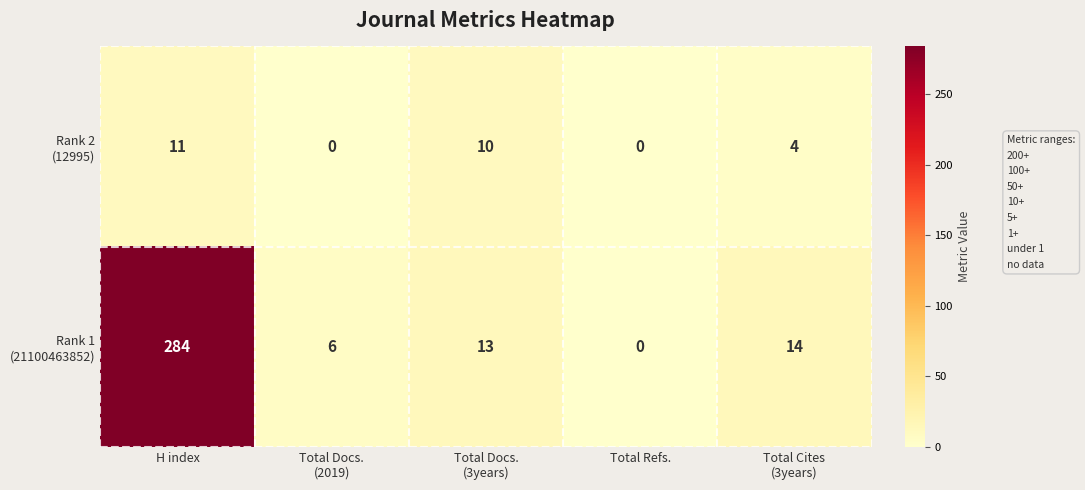

What is the spread (max minus min) of values at H index?

273